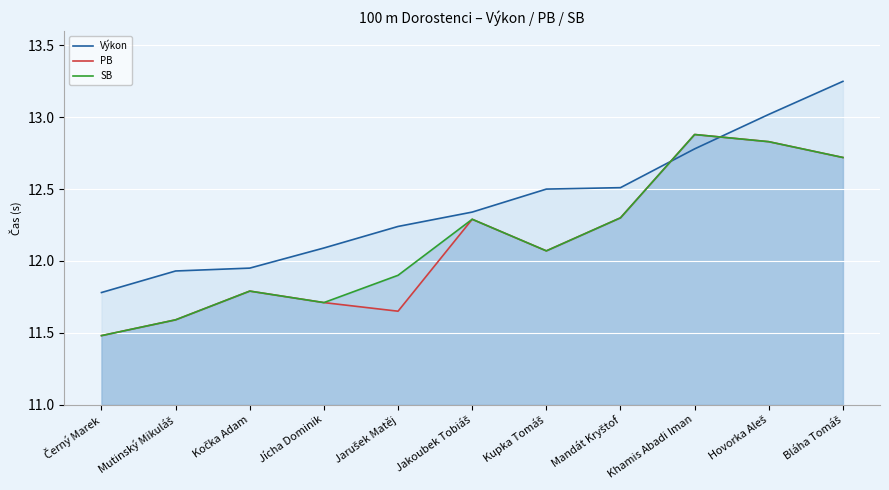

What is the difference between the highest and lowest values at Kočka Adam?

0.2